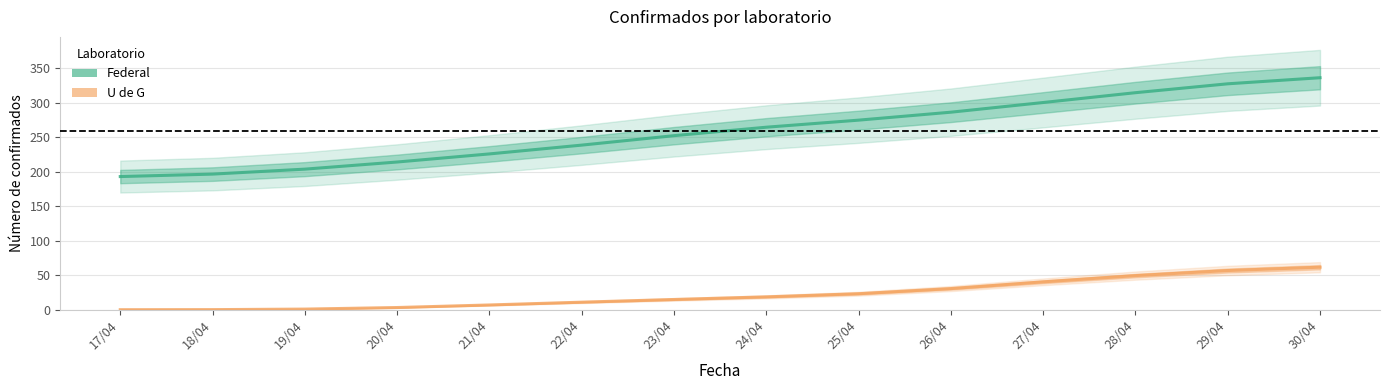

Reading left to right, list all the values displayed in this chart.

Federal: 17/04=193.2	18/04=196.7	19/04=203.9	20/04=214.3	21/04=226.0	22/04=238.8	23/04=252.5	24/04=264.7	25/04=275.0	26/04=286.5	27/04=300.5	28/04=314.8	29/04=327.7	30/04=336.5
U de G: 17/04=0.0	18/04=0.1	19/04=0.9	20/04=3.2	21/04=6.9	22/04=10.9	23/04=14.9	24/04=18.6	25/04=23.2	26/04=30.7	27/04=40.4	28/04=49.5	29/04=56.9	30/04=61.7